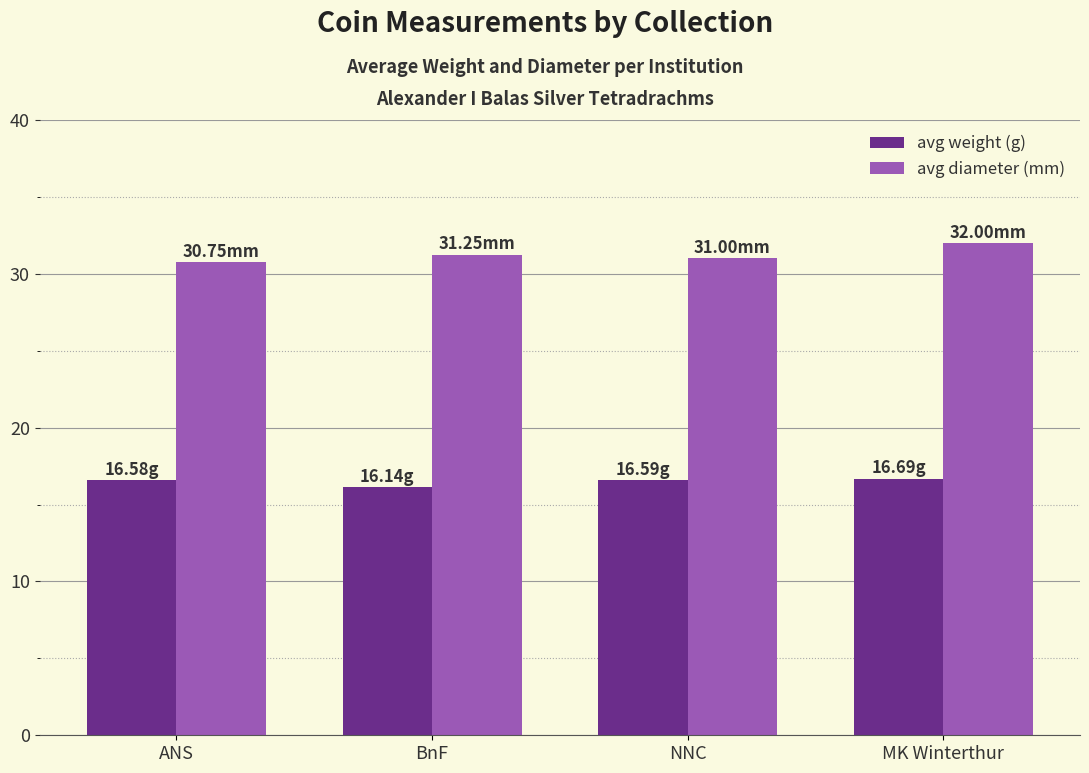

Which series has the largest total across all categories?

avg diameter (mm)